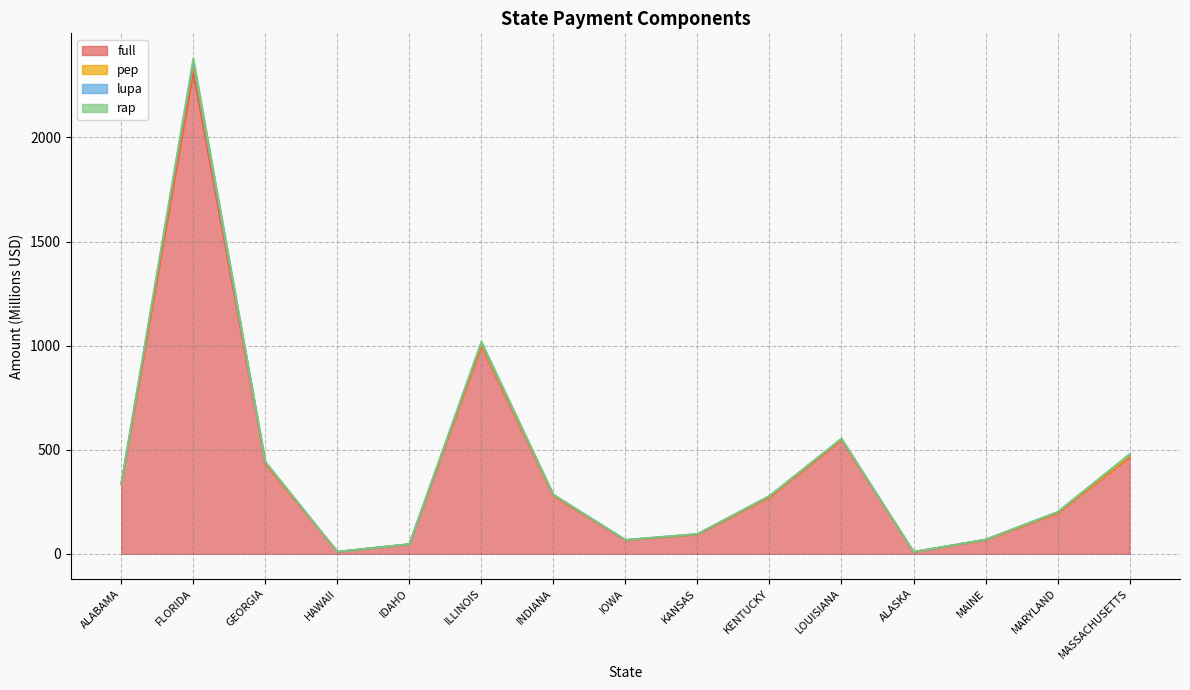

Between IDAHO and MASSACHUSETTS, which is larger?

MASSACHUSETTS